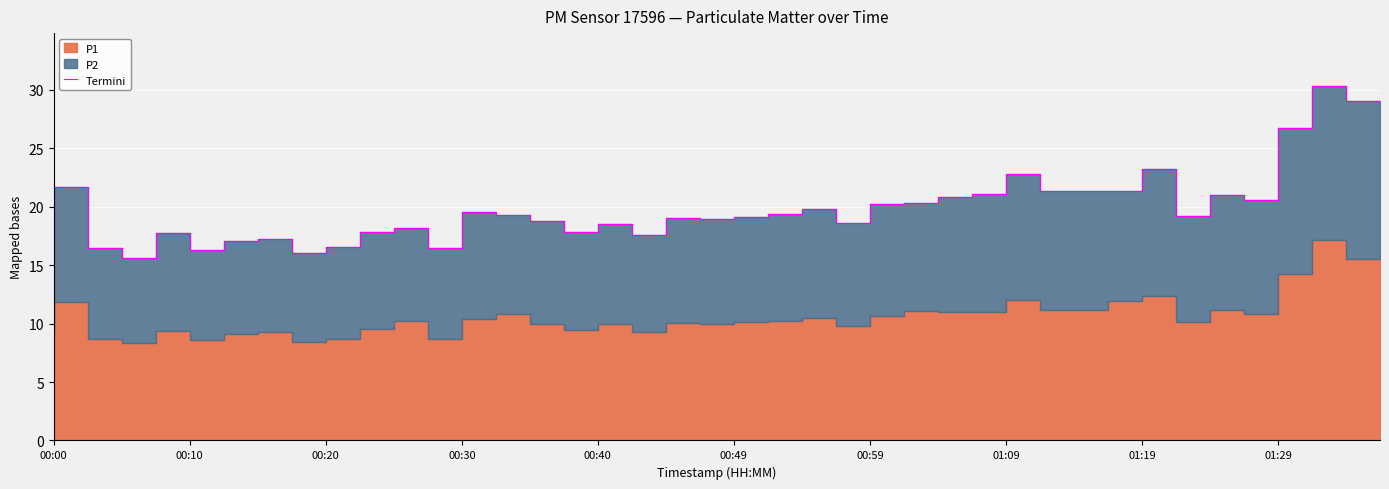

How many points are higher than both their immediate neighbors (excluding endpoints)?

13